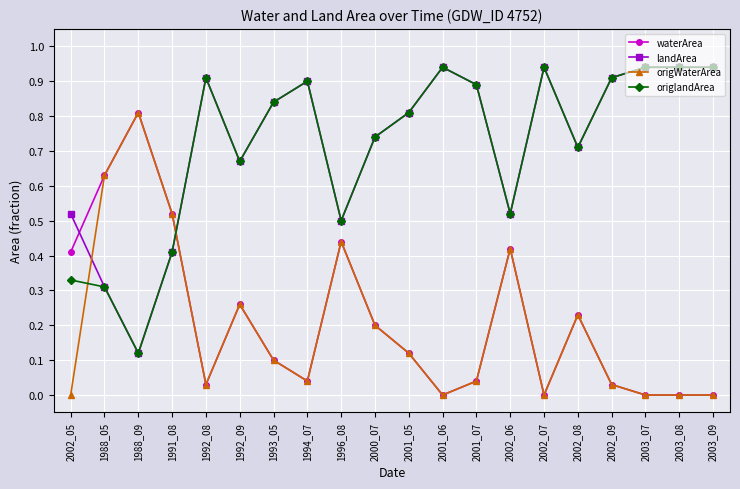

After their last crossing, which series has the higher values: landArea or waterArea?

landArea